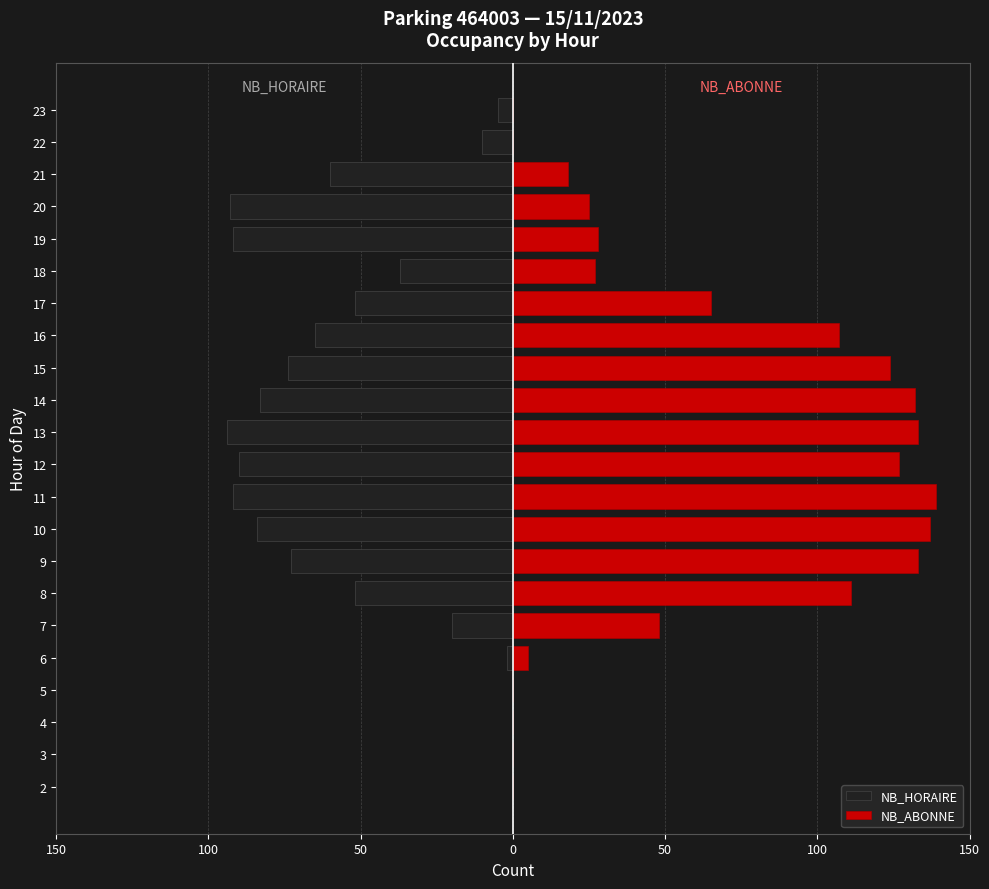

Between 4 and 6, which series saw the biggest shift?

NB_ABONNE